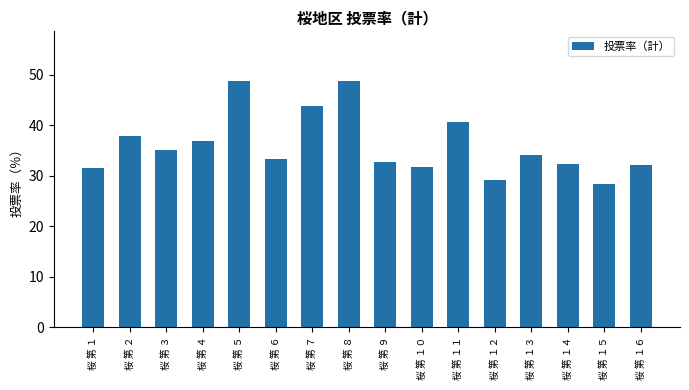

The value at 桜 第 ３ is 35.0. True or false?

True